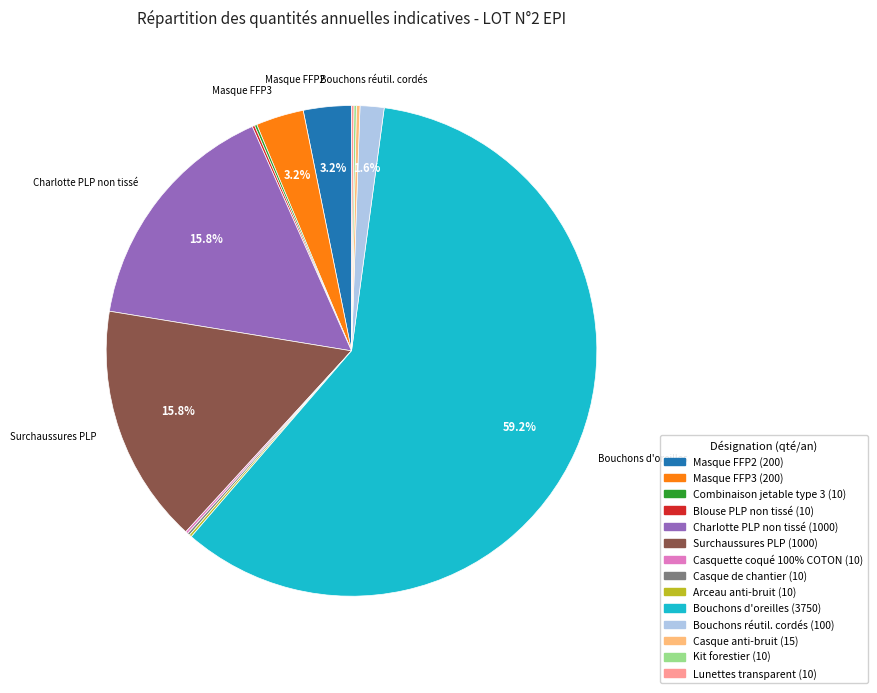

Is there a majority slice in this chart?

Yes